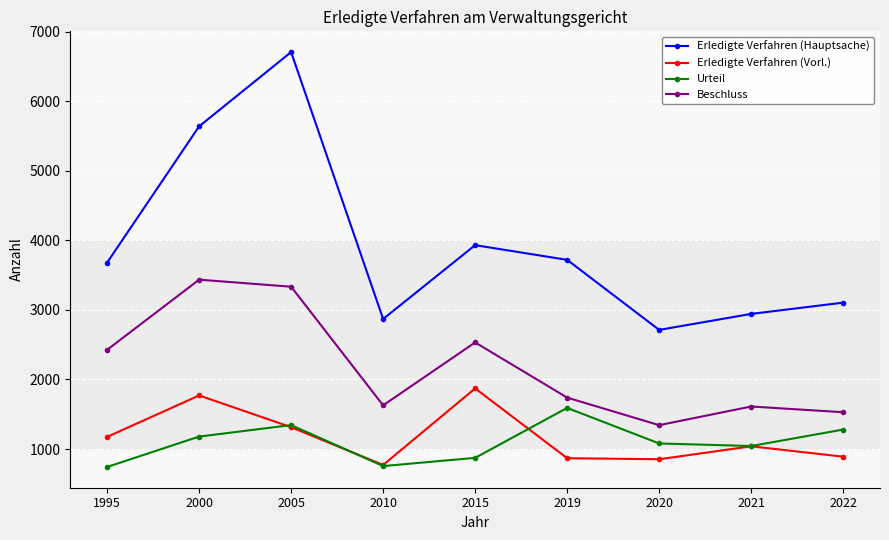

True or false: Erledigte Verfahren (Hauptsache) and Urteil cross at least once.

False